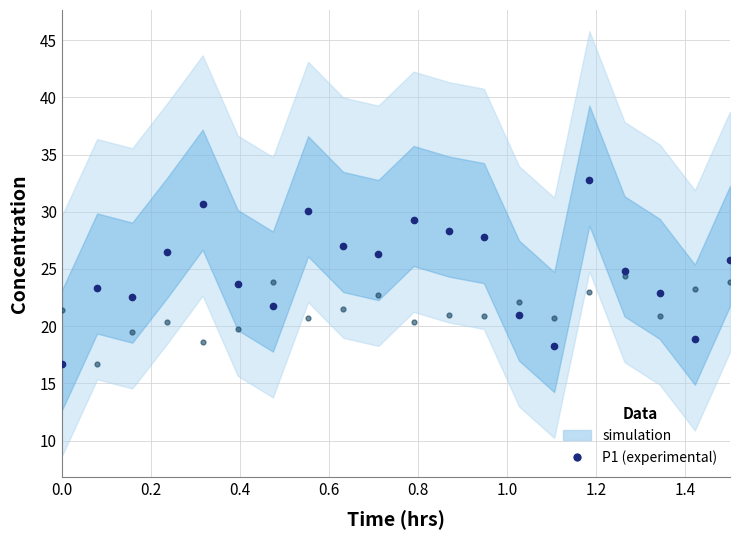

What is the highest value of the P1 (experimental) series?

32.8